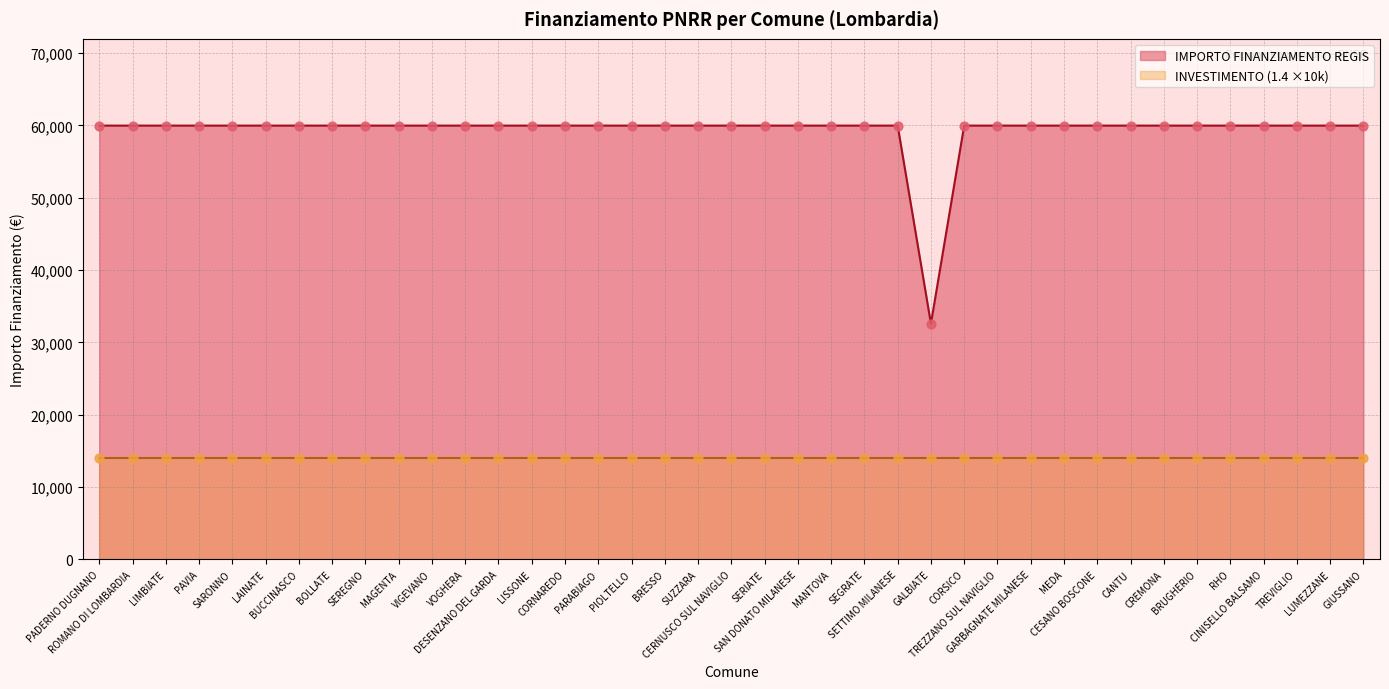

Which has a higher value, CERNUSCO SUL NAVIGLIO or BUCCINASCO?

CERNUSCO SUL NAVIGLIO